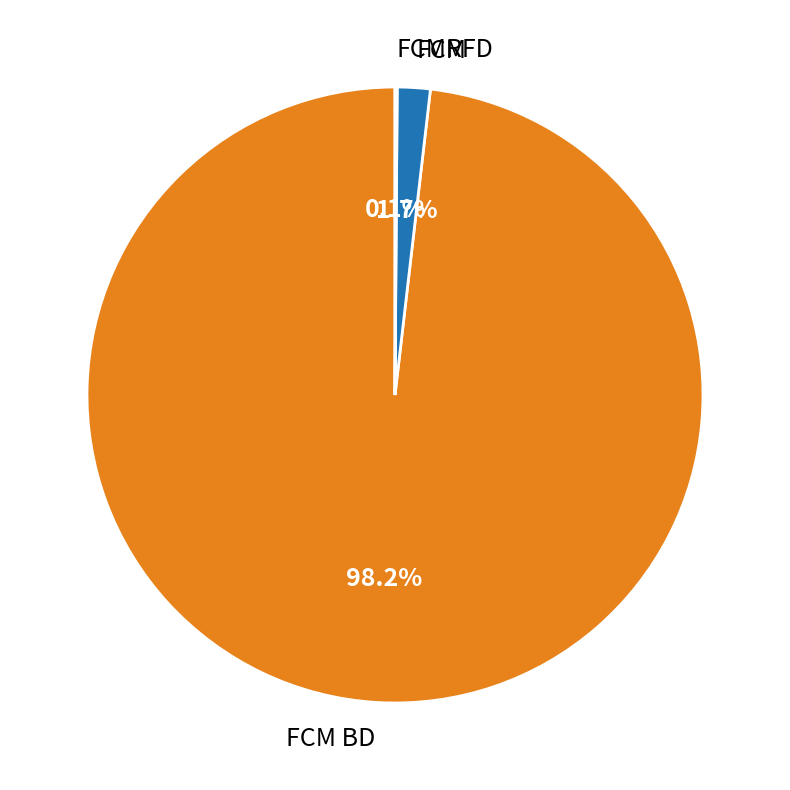

Combined, do FCM and FCM BD account for over 50%?

Yes